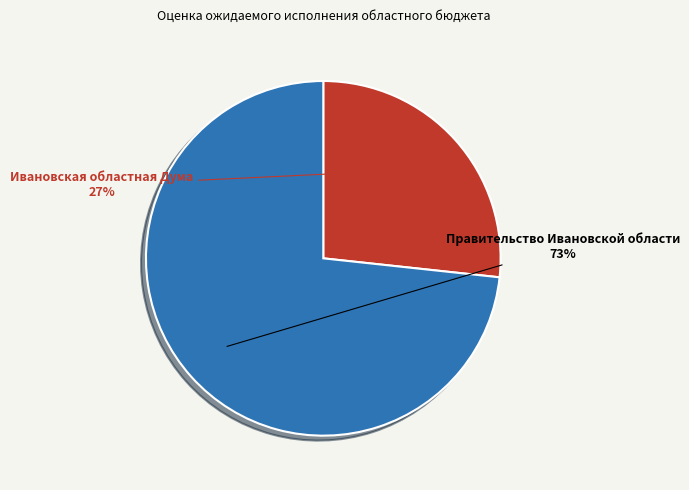

Do Ивановская областная Дума and Правительство Ивановской области together represent more than half of the pie?

Yes